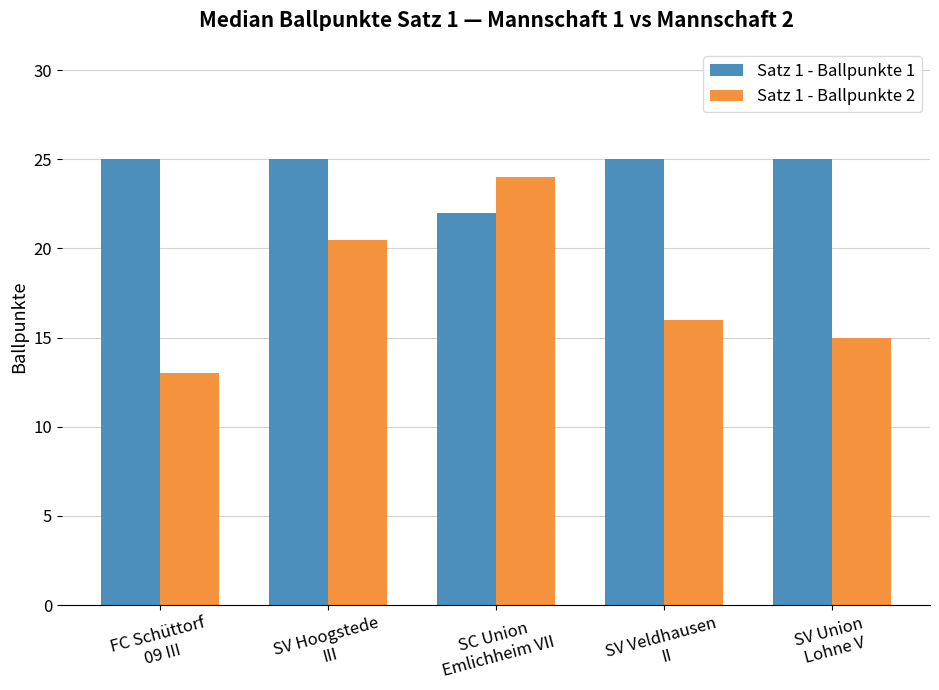

What is the label of the 2nd bar from the right?

SV Veldhausen
II